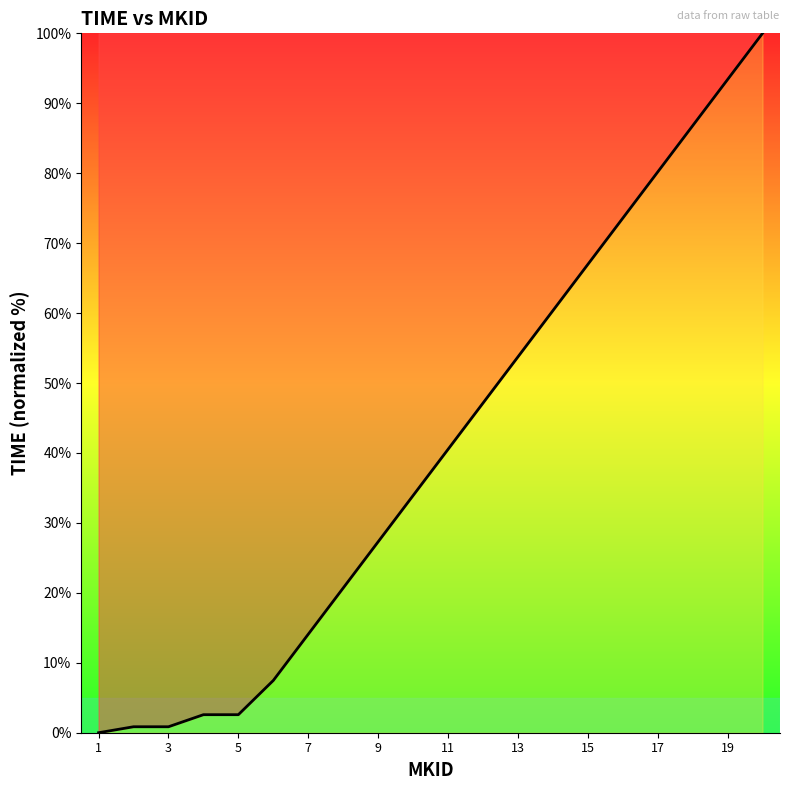

What is the difference between the maximum and minimum values?

100.0